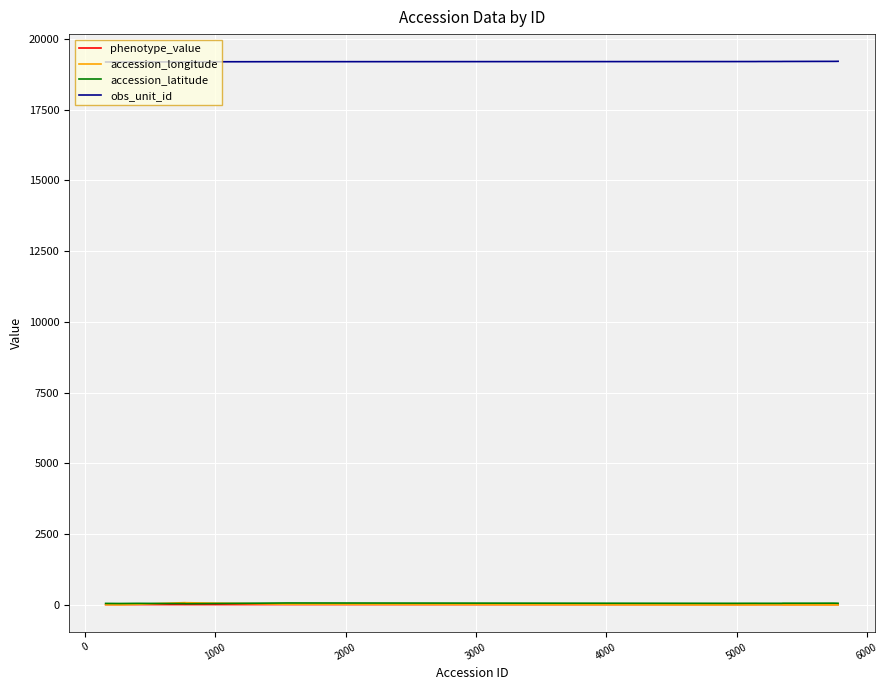

True or false: obs_unit_id and accession_latitude cross at least once.

False